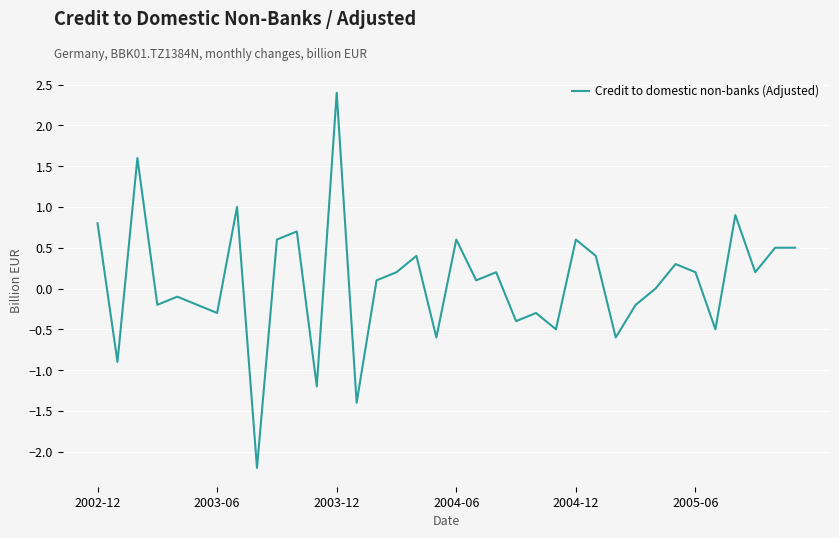

What is the sum of all values?

2.7